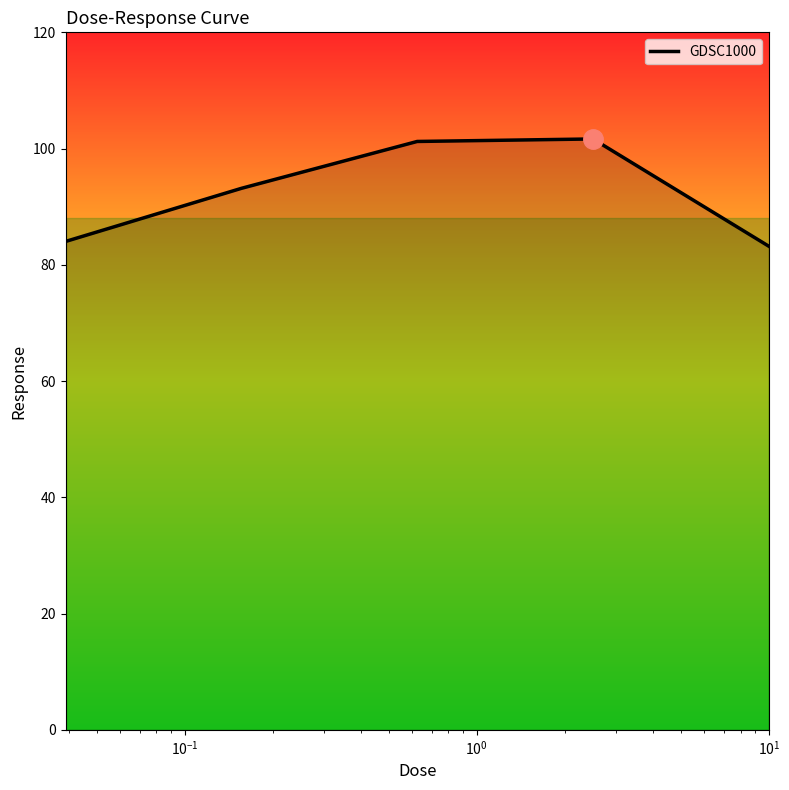

True or false: the data has more than 1 interior local peaks.

False